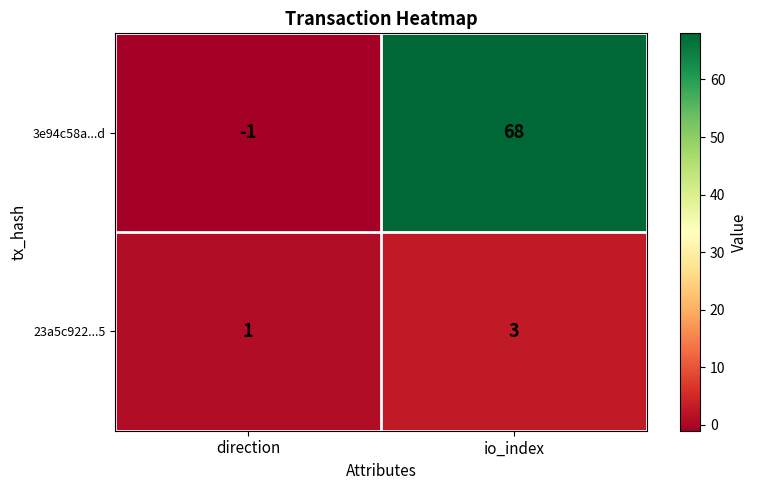

Reading left to right, transcribe all the data shown in this chart.

3e94c58a...d: -1	68
23a5c922...5: 1	3